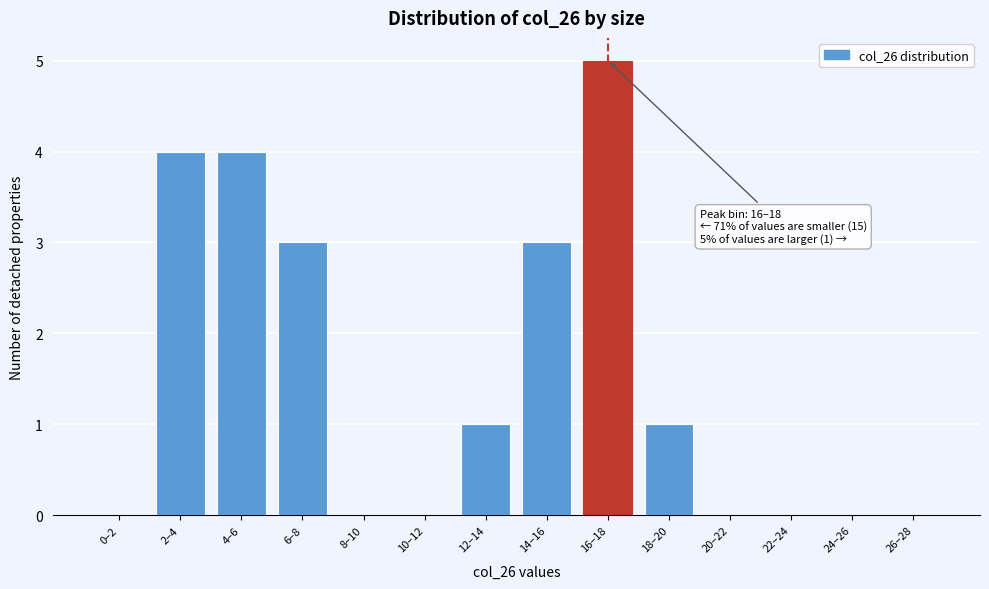

Reading left to right, what are all the values shown in this chart?

0–2=0	2–4=4	4–6=4	6–8=3	8–10=0	10–12=0	12–14=1	14–16=3	16–18=5	18–20=1	20–22=0	22–24=0	24–26=0	26–28=0